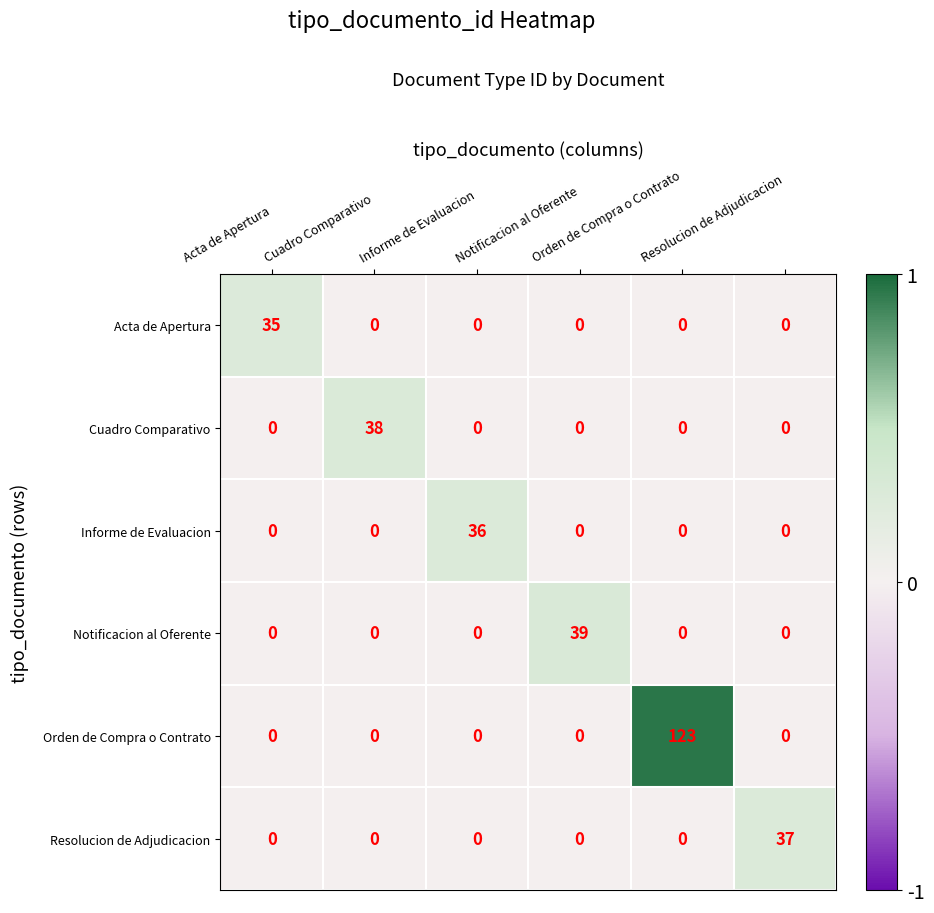

What is the maximum value shown in the chart?

123